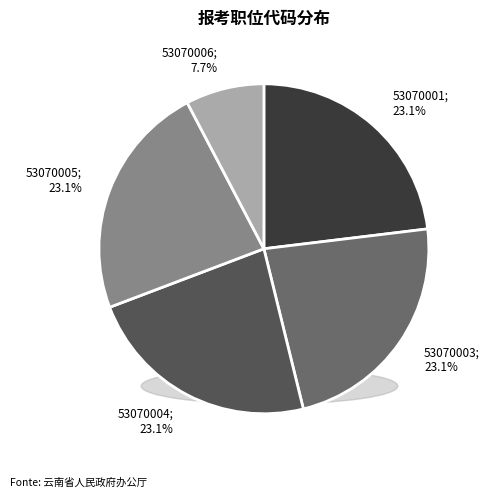

Is it true that 53070006 is 1% of the pie?

False